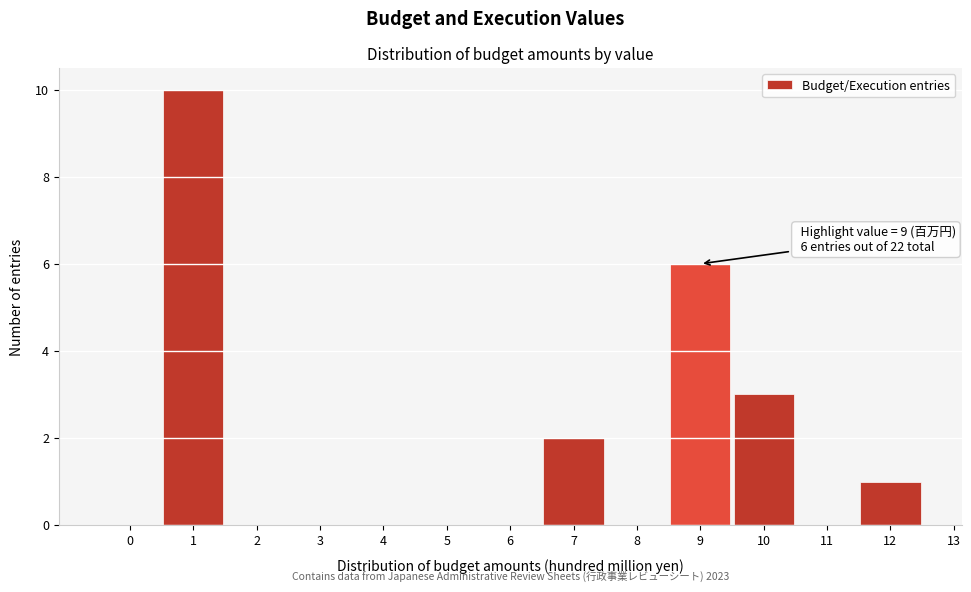

Over which range of the x-axis is the bar tallest?

0.5 to 1.5